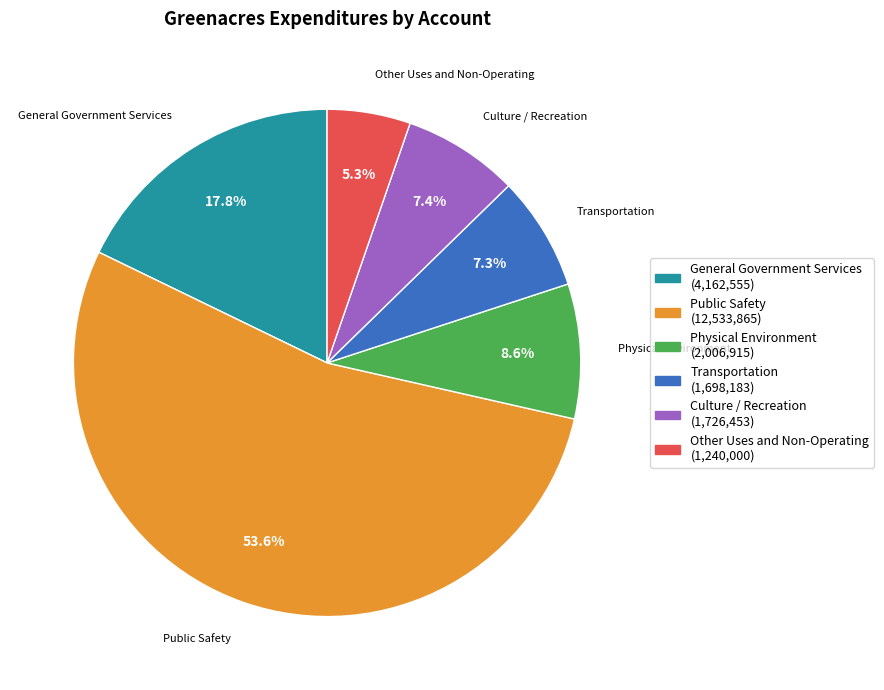

What portion of the pie excludes Physical Environment?

91.4%